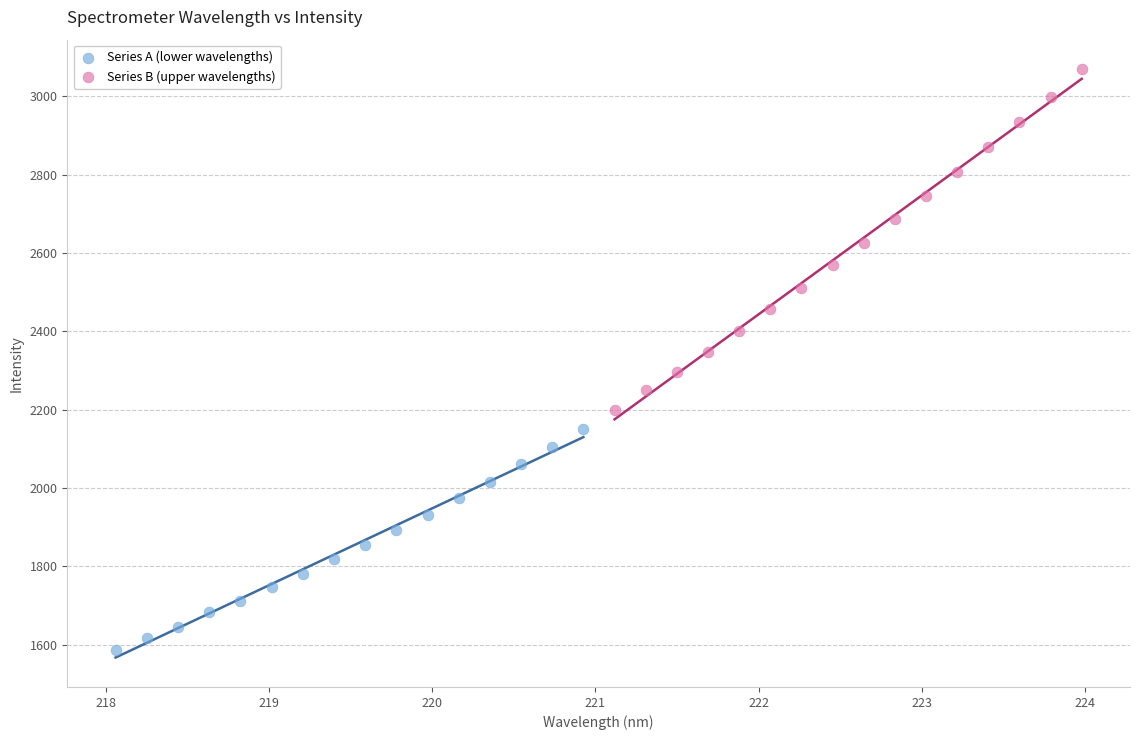

What are all the series names shown in the legend?

Series A (lower wavelengths), Series B (upper wavelengths)